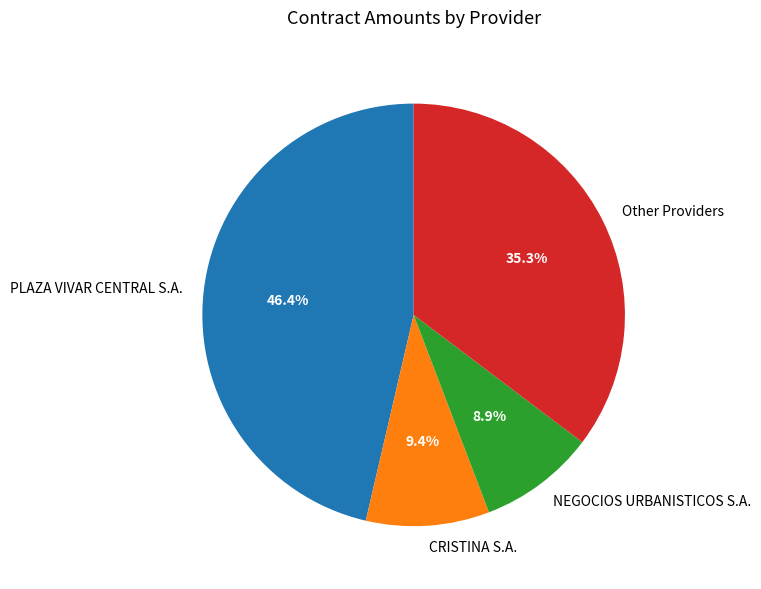

Which category has the smallest portion of the pie?

NEGOCIOS URBANISTICOS S.A.